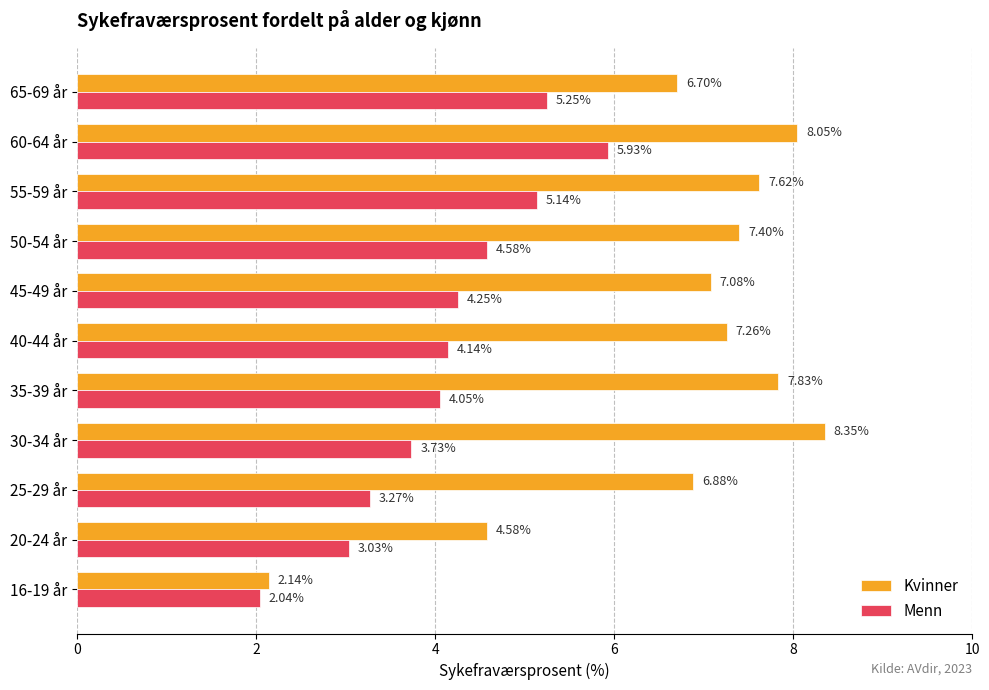

What is the difference between the second highest and minimum values in the Menn series?

3.2